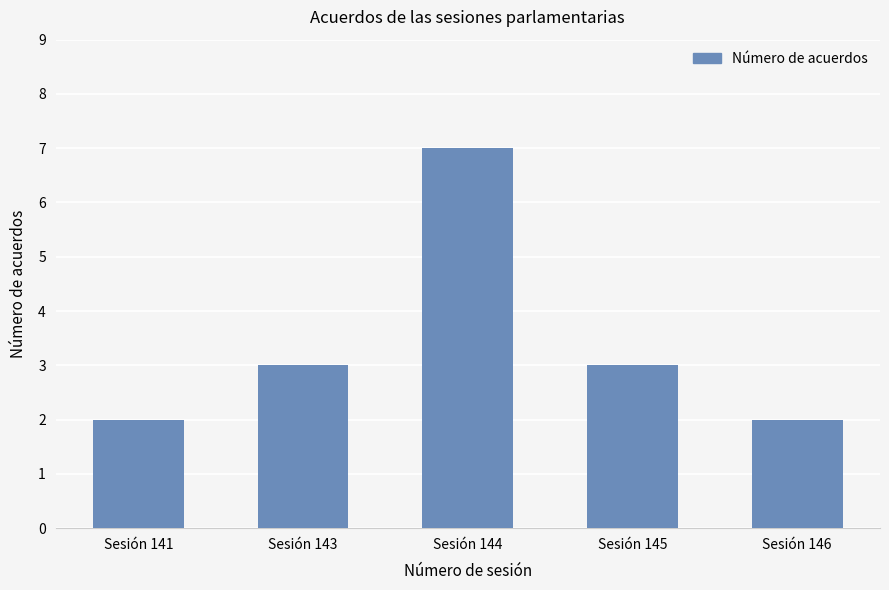

The value at Sesión 145 is 5. True or false?

False